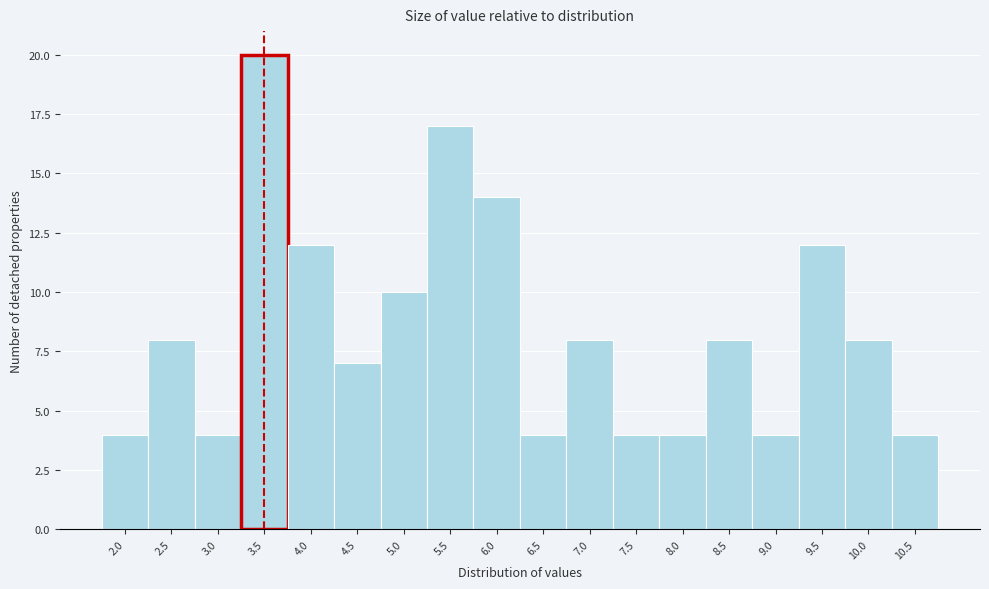

Reading left to right, extract all data points from this chart.

4	8	4	20	12	7	10	17	14	4	8	4	4	8	4	12	8	4